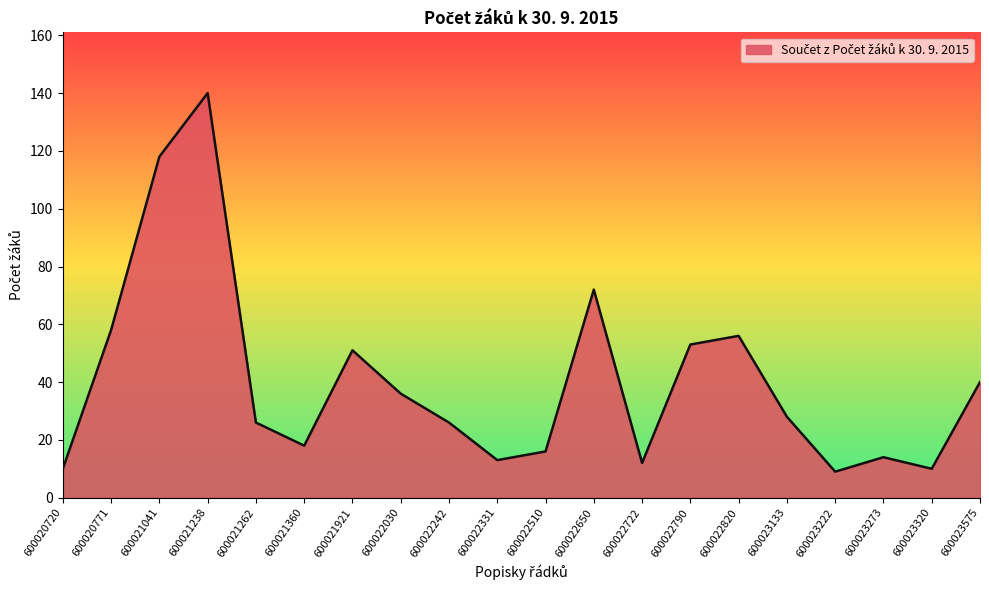

Which has a higher value, 600023273 or 600021041?

600021041